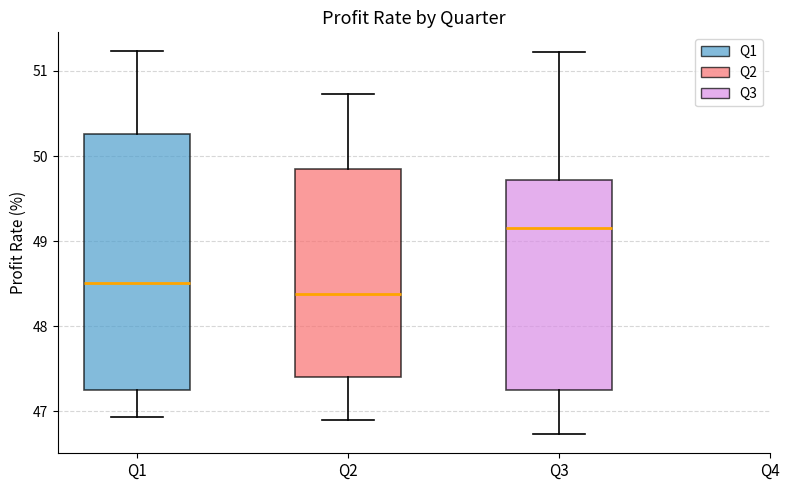

Which box's median line is the highest?

Q3